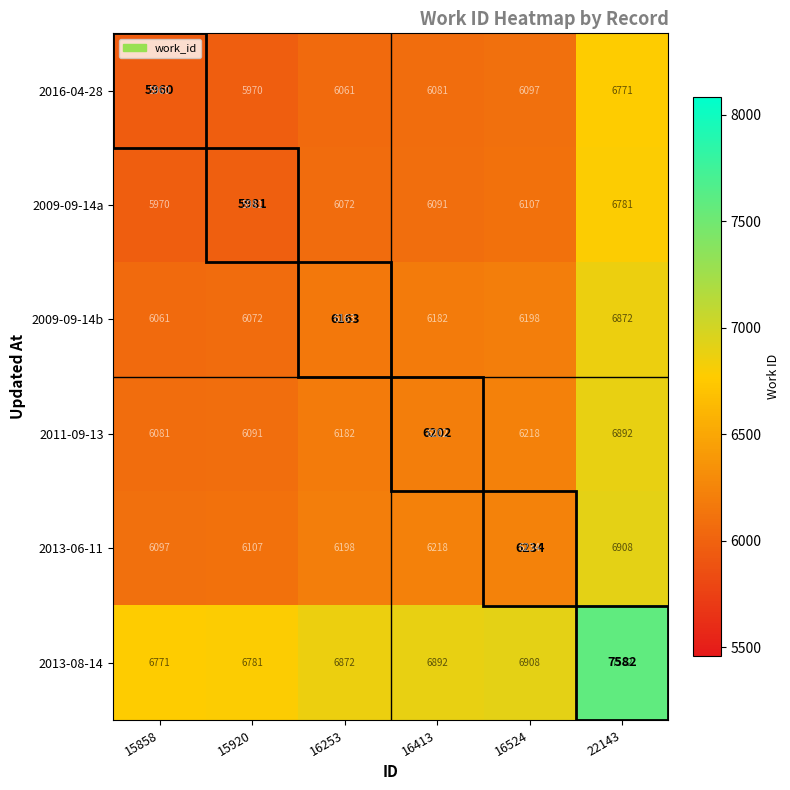

What is the highest value of the 2013-06-11 series?

6908